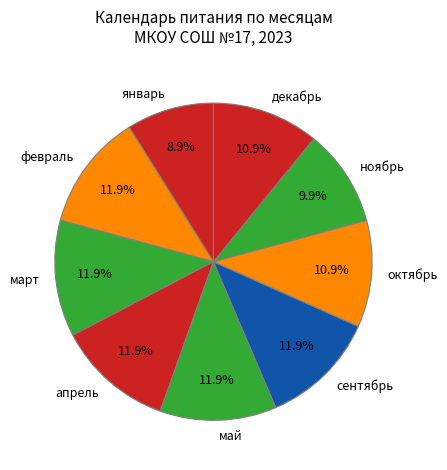

Is it true that февраль is 20% of the pie?

False